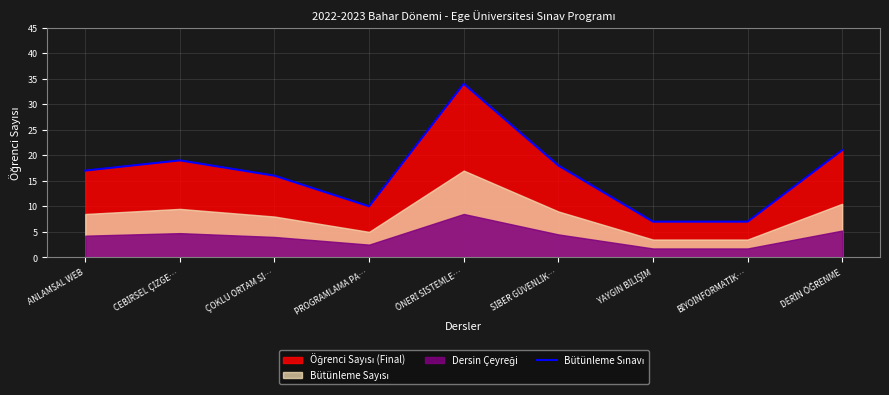

The chart shows a value of 7 at YAYGIN BİLİŞİM. True or false?

True